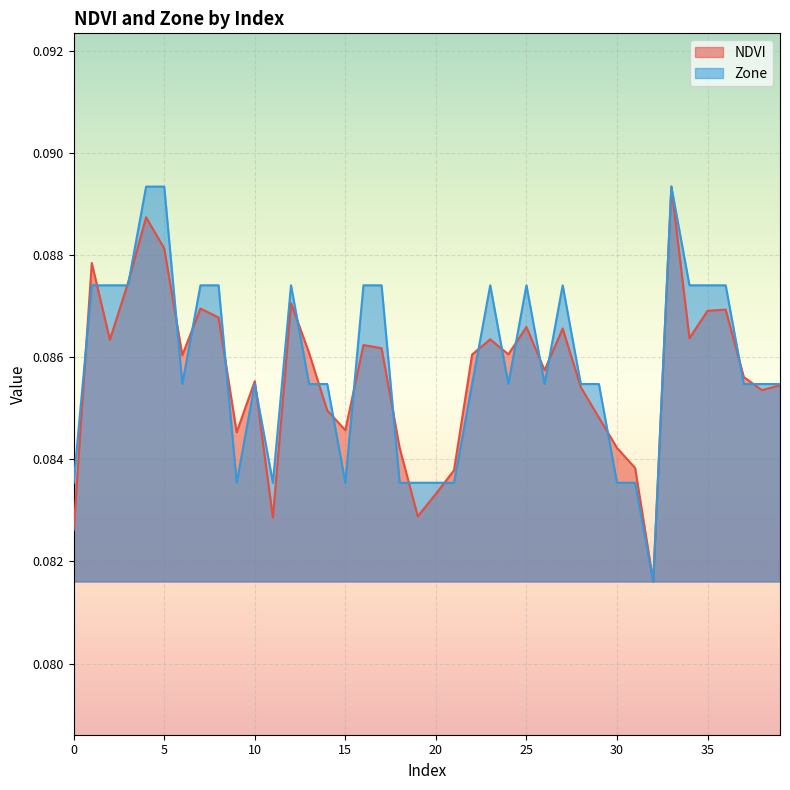

At which category does the chart reach its peak across all series?

33